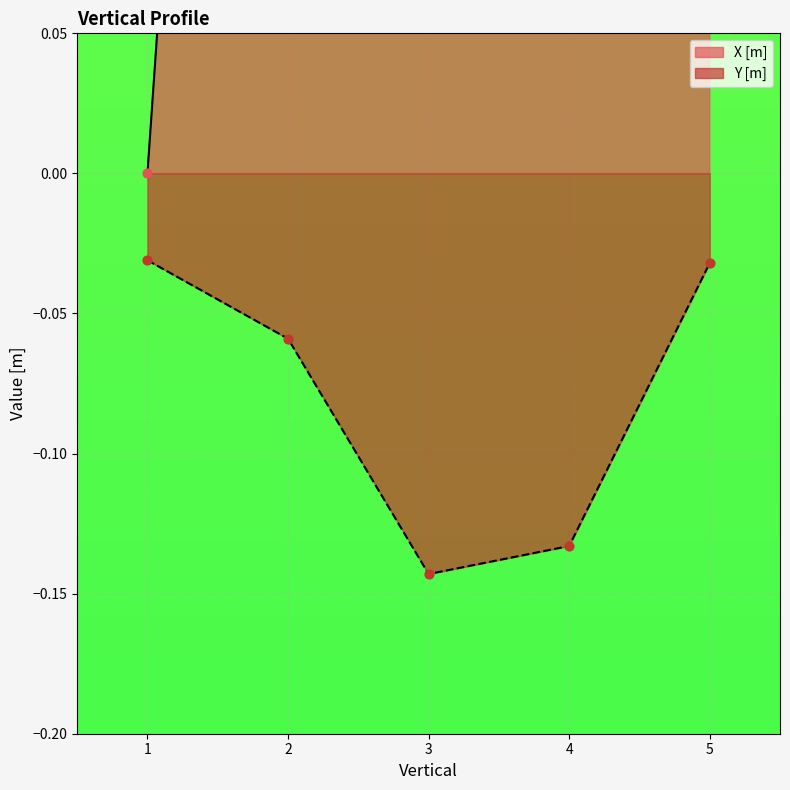

Which series has the largest Y range (max minus min)?

X [m]